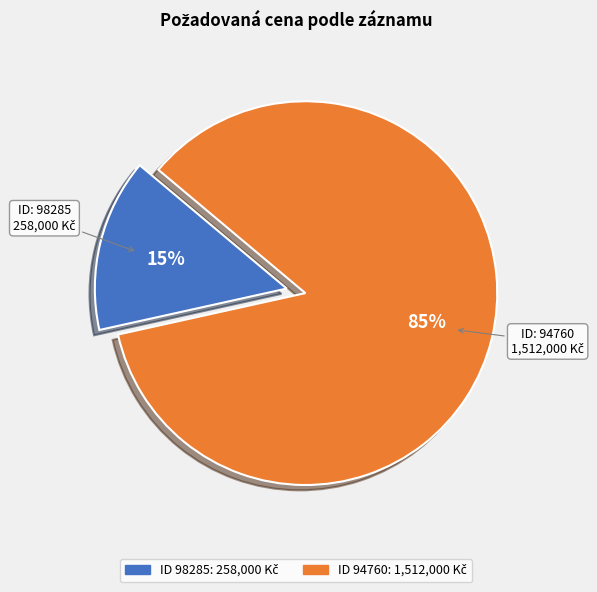

To the nearest percent, what is the average slice percentage?

50%